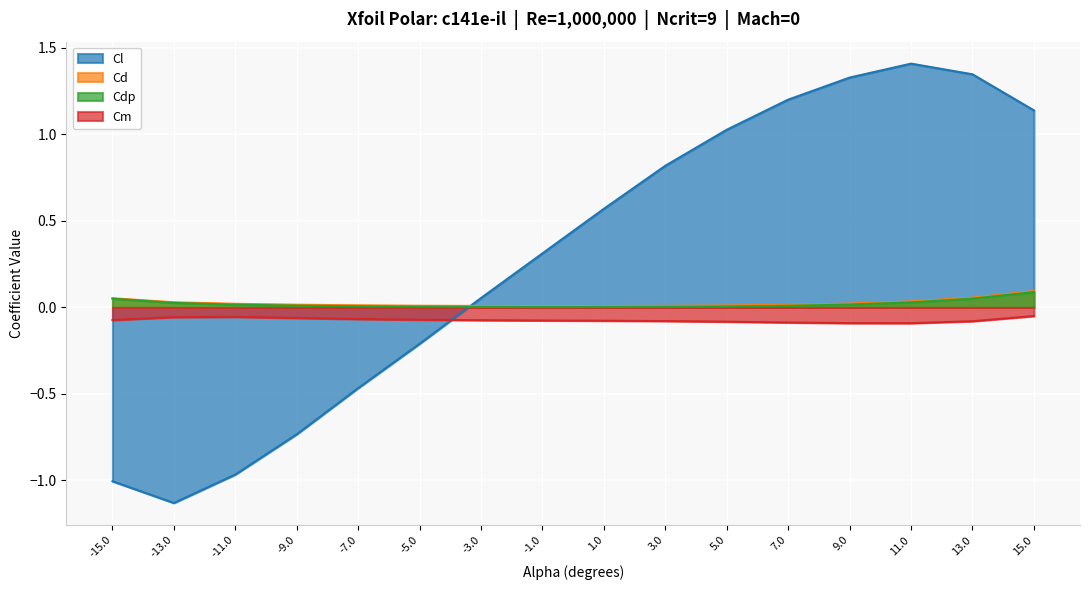

The value of Cd at 13.0 is 0.1. True or false?

True